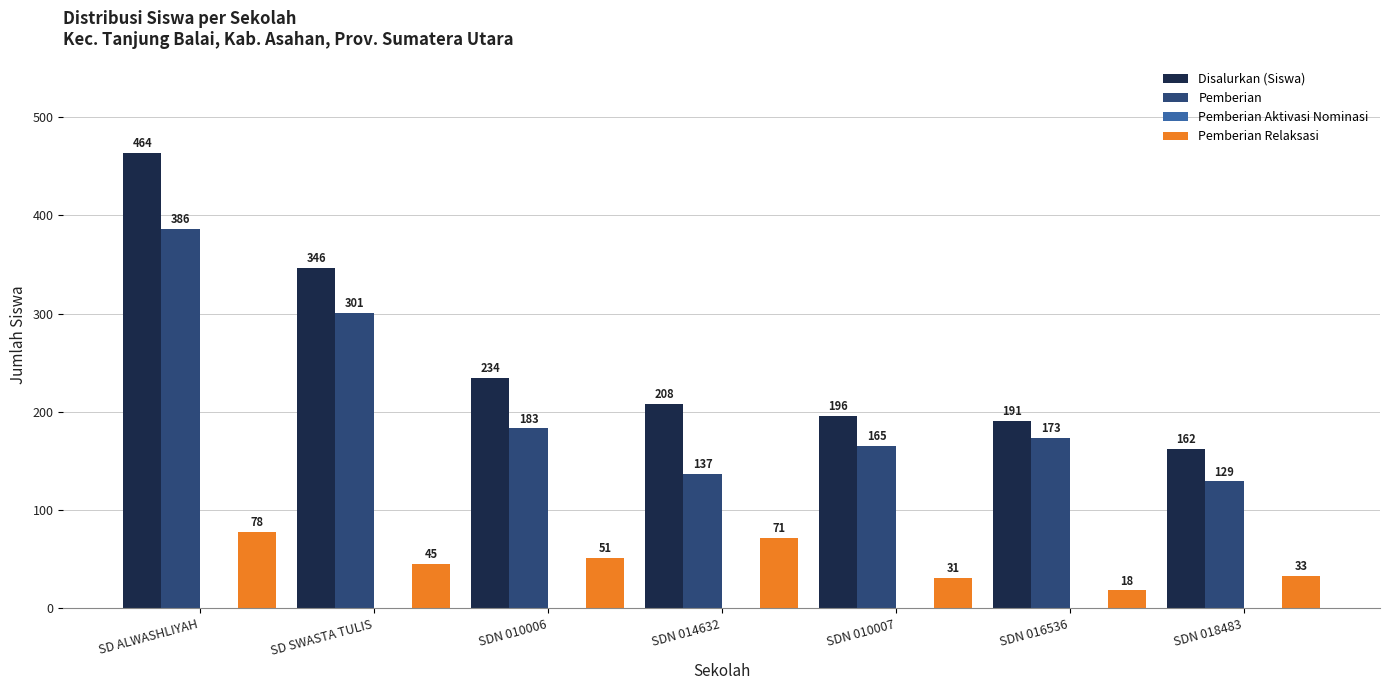

Which series has the largest total across all categories?

Disalurkan (Siswa)